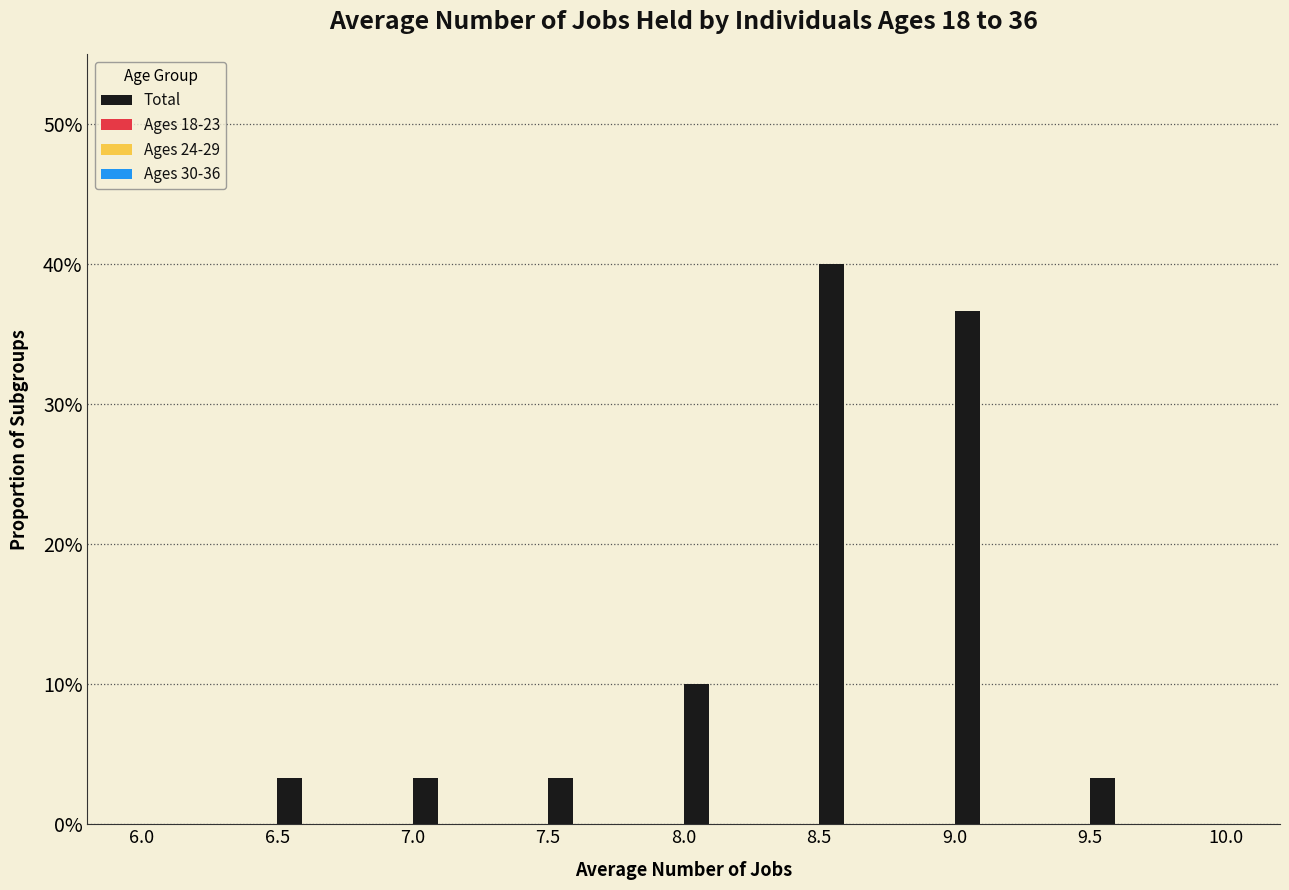

Are the bars horizontal?

No